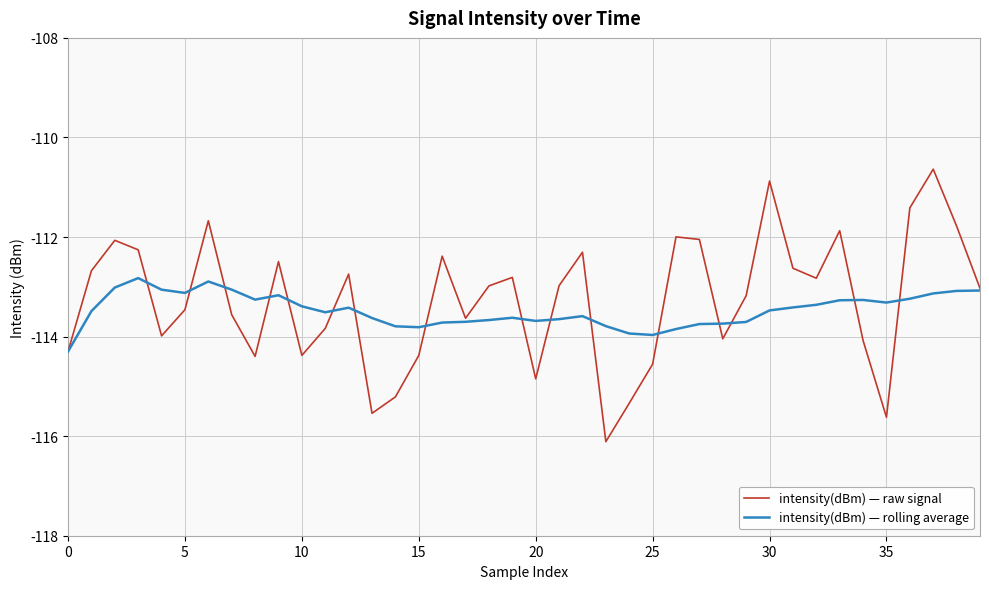

List the series in order of their peak value, lowest first.

intensity(dBm) — rolling average, intensity(dBm) — raw signal